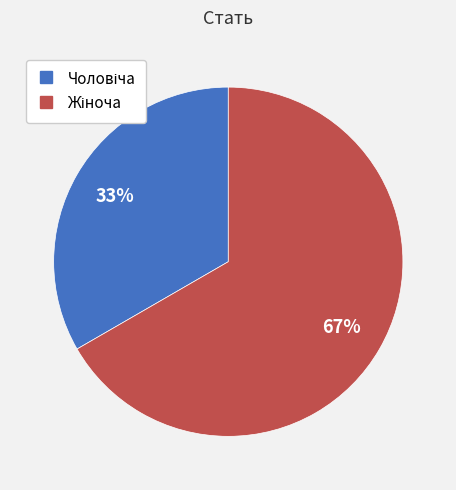

Does any single category account for the majority?

Yes